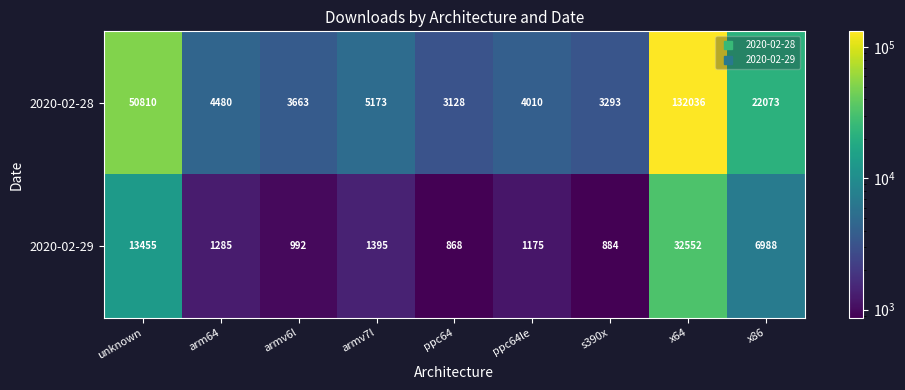

Count the number of categories in the chart.

9